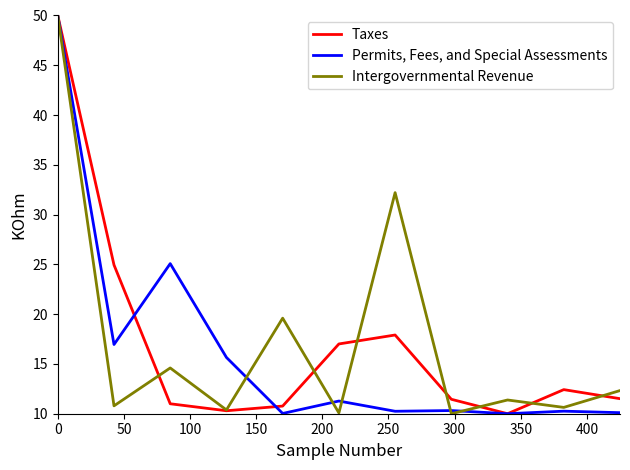

How many lines are shown in the chart?

3